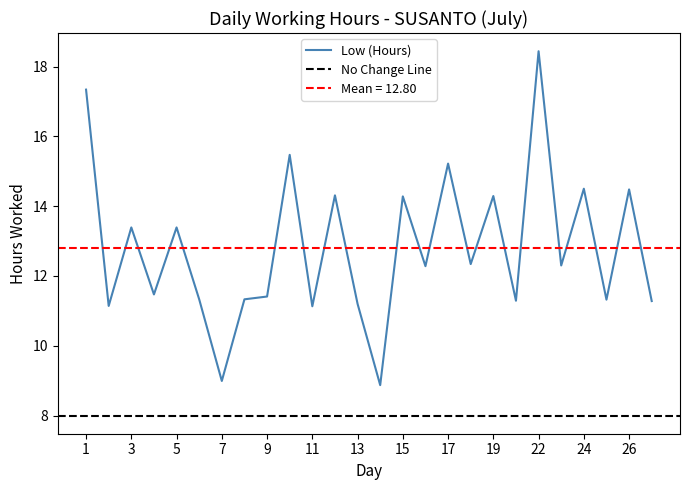

The value at 5 is 6.5. True or false?

False